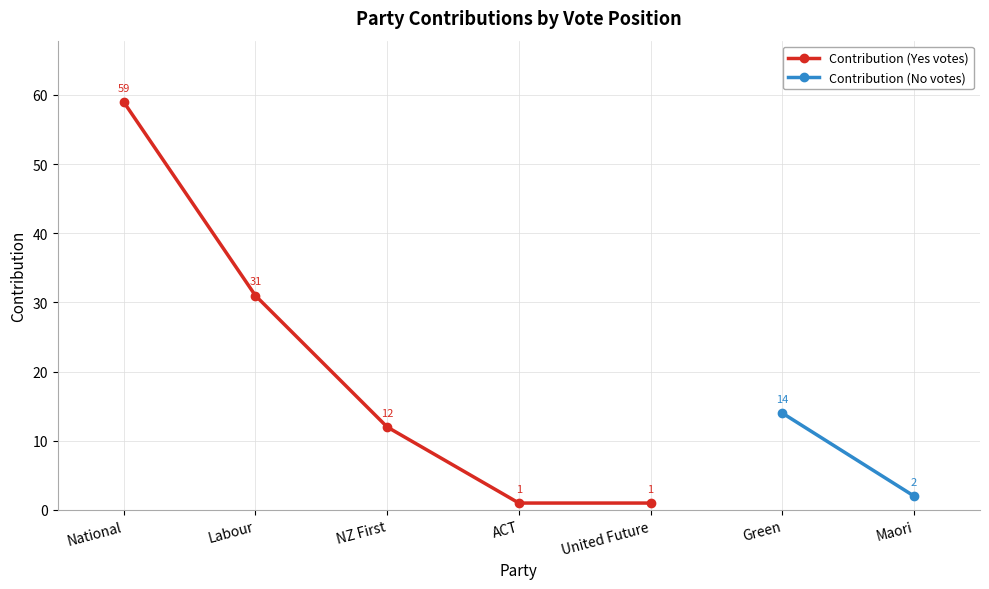

True or false: the data shows 102 at National.

False